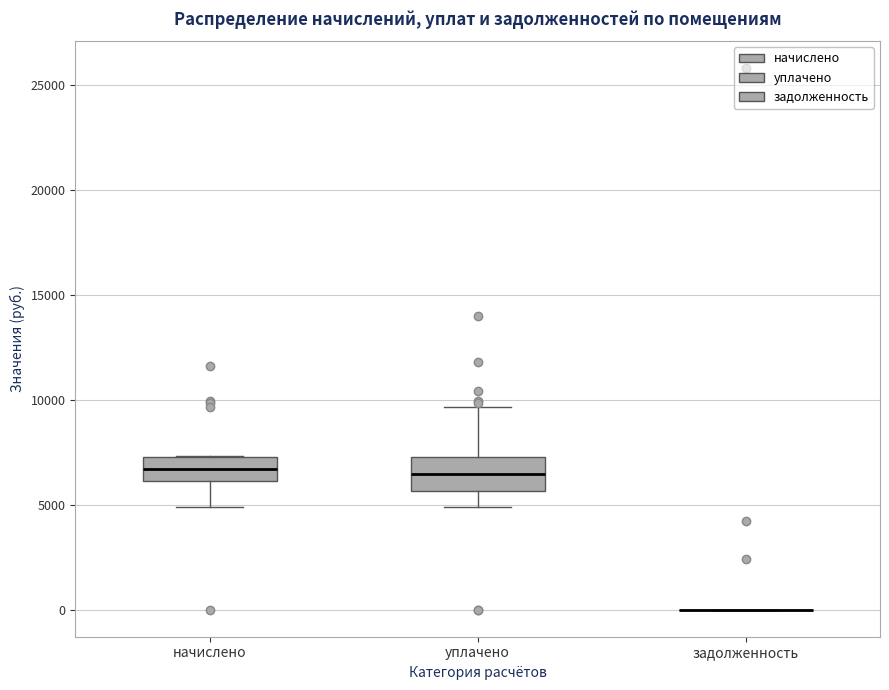

Reading left to right, read every box against the y-axis: the position of its median line, the range the box covers, and the ends of its whiskers. The values are not printed on the chart, so give them approximately, as read against the axis.

начислено: median 6500, box 6000 to 7500, whiskers 5000 to 7500
уплачено: median 6500, box 5500 to 7500, whiskers 5000 to 9500
задолженность: box collapsed to a line at 0, whiskers 0 to 0